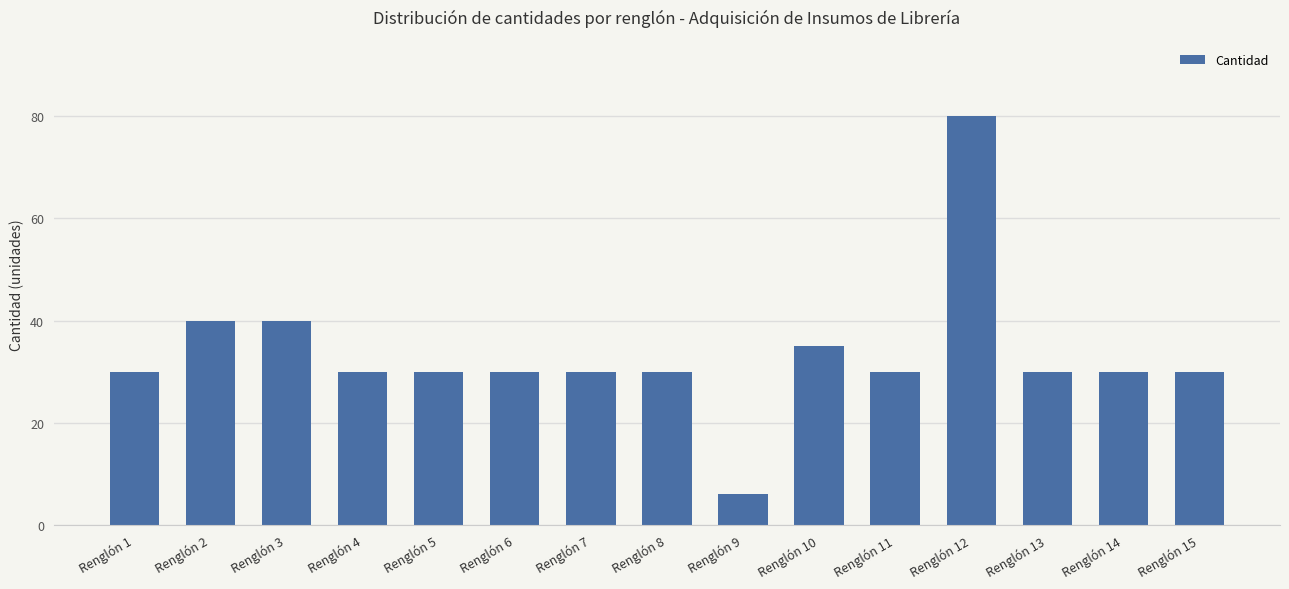

Which label corresponds to the largest value in the chart?

Renglón 12